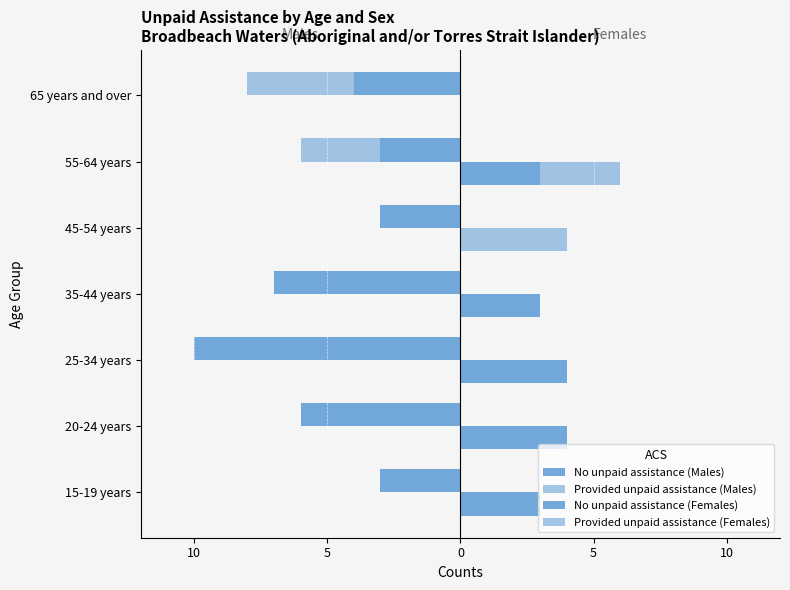

How many groups of bars are there?

7